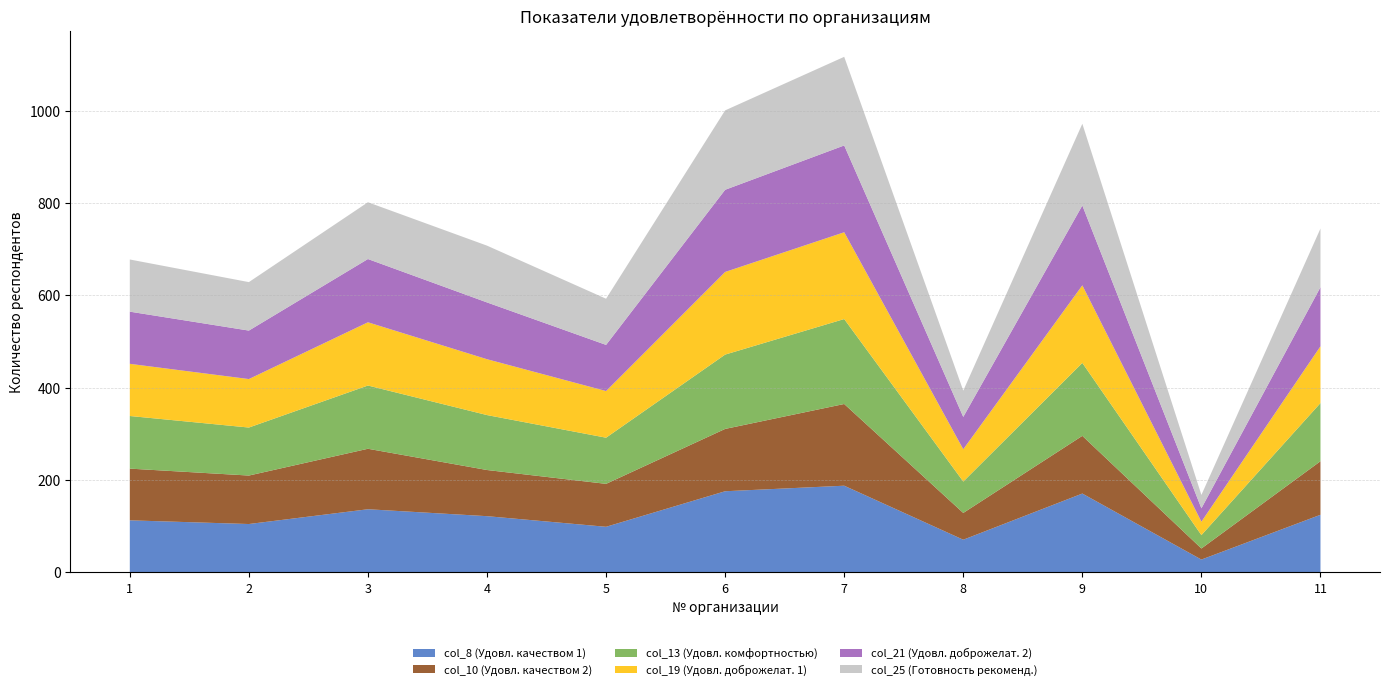

Reading left to right, transcribe all the data shown in this chart.

col_8: 113	105	137	122	99	176	188	71	171	28	125
col_10: 112	105	131	100	93	135	177	58	125	24	116
col_13: 114	104	137	119	100	161	184	68	158	29	126
col_19: 113	105	137	121	101	179	188	70	168	29	123
col_21: 113	105	137	123	100	178	188	70	173	29	128
col_25: 113	105	123	123	100	172	192	57	177	29	127